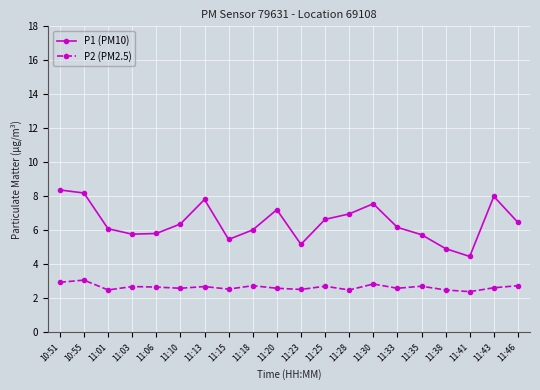

What value does the P1 (PM10) series have at 11:43?

8.0